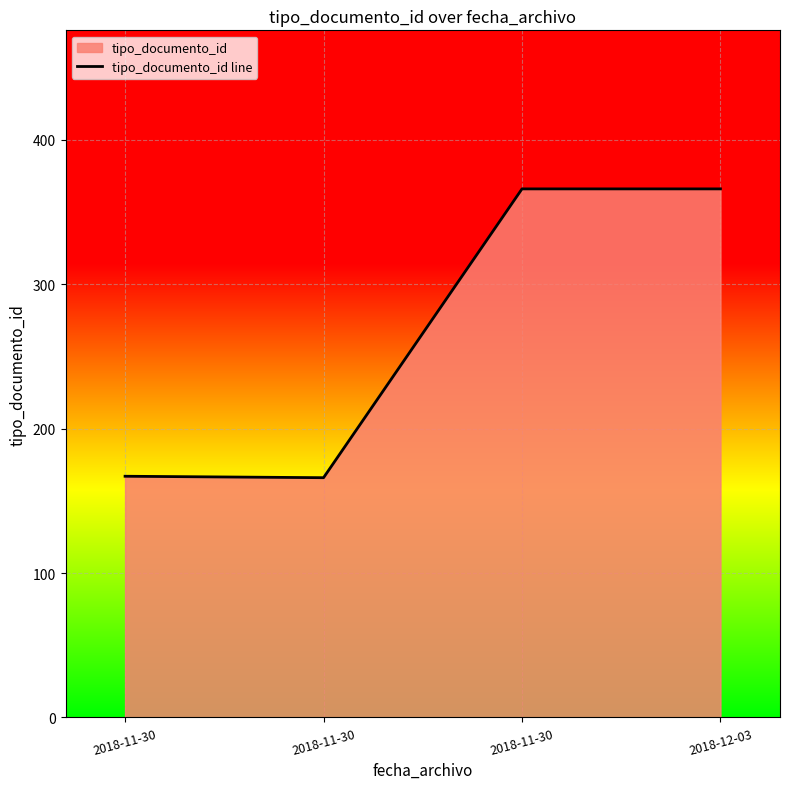

Where is the data nearest to the value 266?

2018-11-30